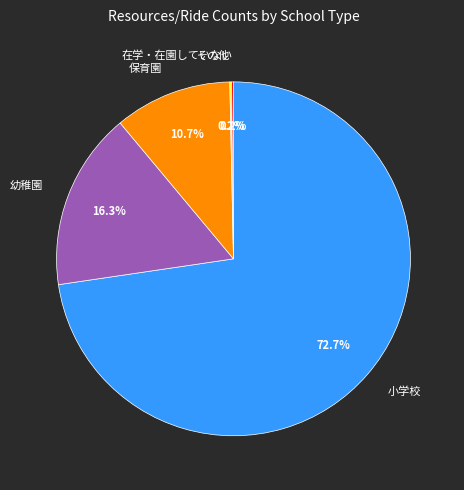

To the nearest percent, what portion does 保育園 represent?

11%